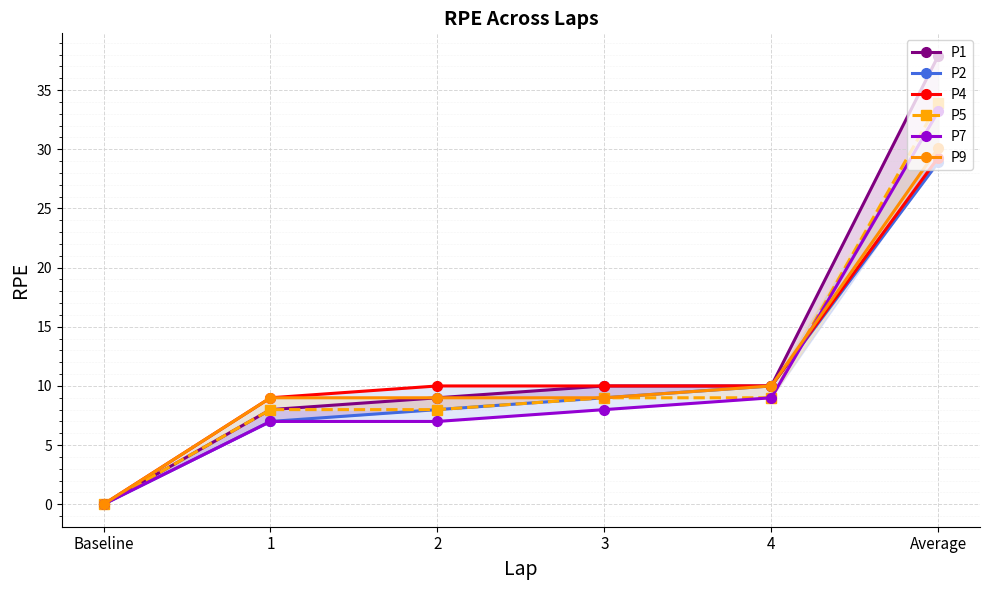

Reading right to left, what are all the values shown in this chart?

P1: Average=37.9	4=10.0	3=10.0	2=9.0	1=8.0	Baseline=0.0
P2: Average=28.9	4=10.0	3=9.0	2=8.0	1=7.0	Baseline=0.0
P4: Average=29.3	4=10.0	3=10.0	2=10.0	1=9.0	Baseline=0.0
P5: Average=33.9	4=9.0	3=9.0	2=8.0	1=8.0	Baseline=0.0
P7: Average=33.2	4=9.0	3=8.0	2=7.0	1=7.0	Baseline=0.0
P9: Average=30.1	4=10.0	3=9.0	2=9.0	1=9.0	Baseline=0.0